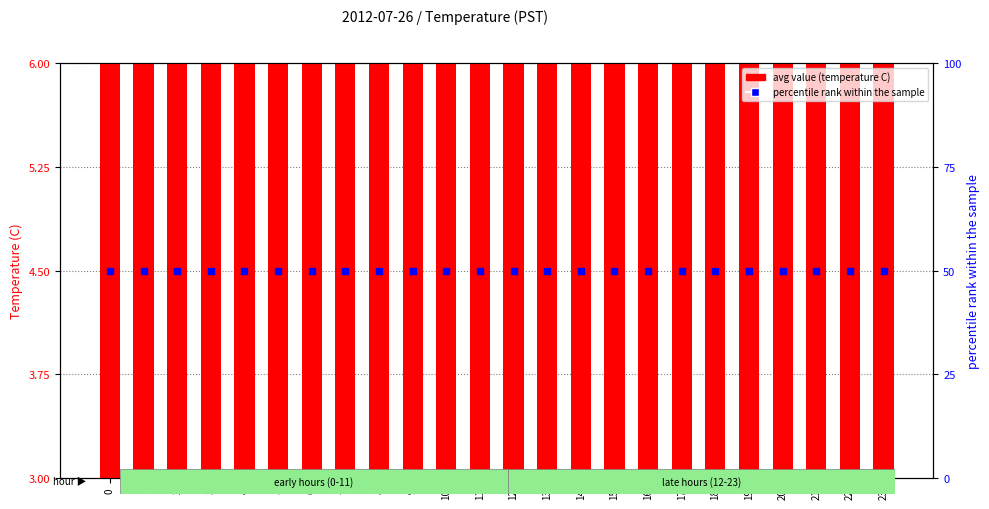

What are all the series names shown in the legend?

avg value (temperature C), percentile rank within the sample